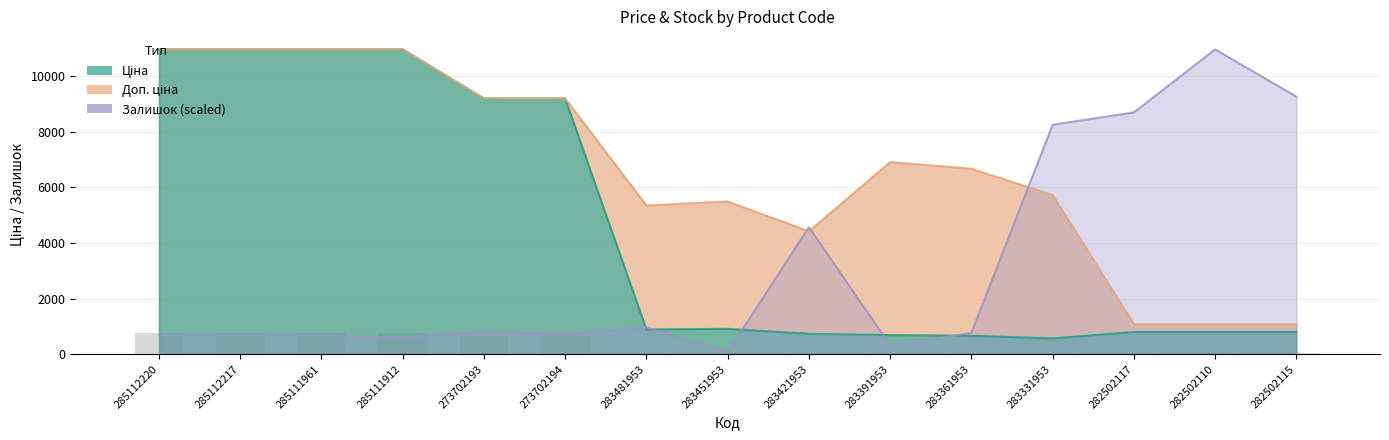

What is the difference between the maximum and minimum values in the Доп. ціна series?

9877.4